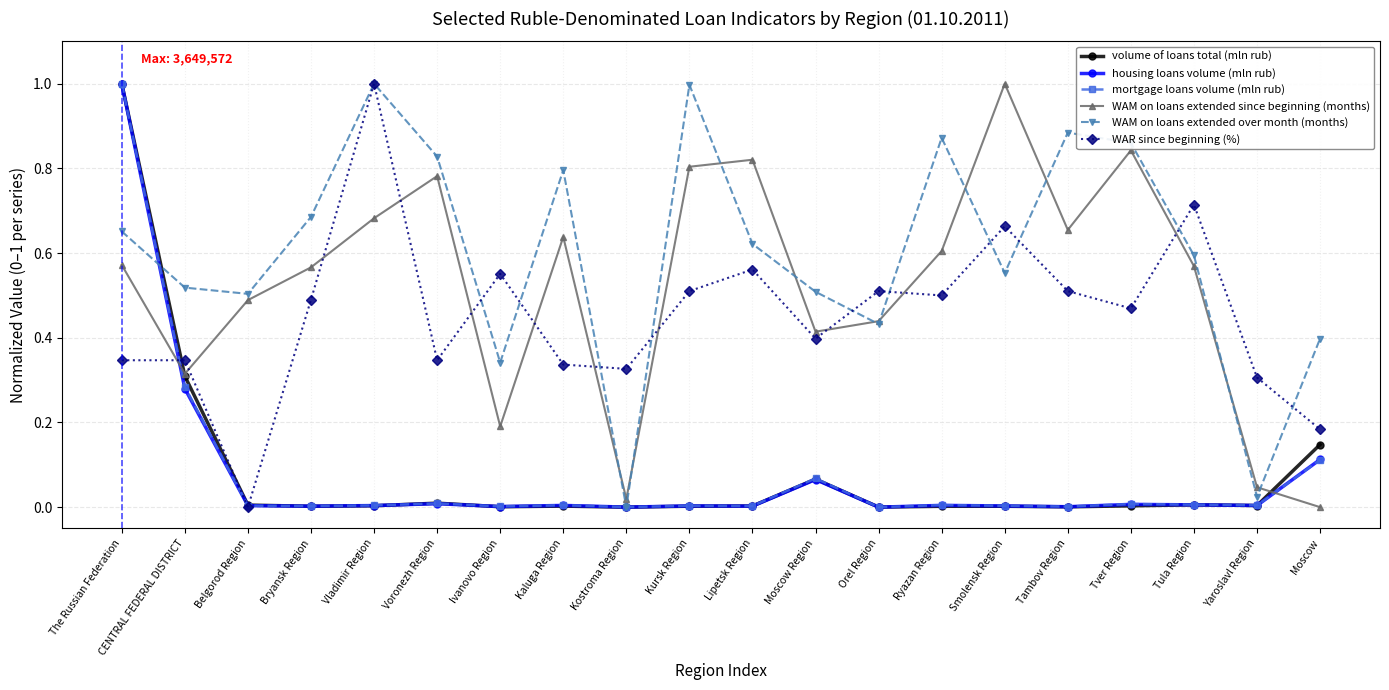

At how many categories does at least one series exceed 0?

20